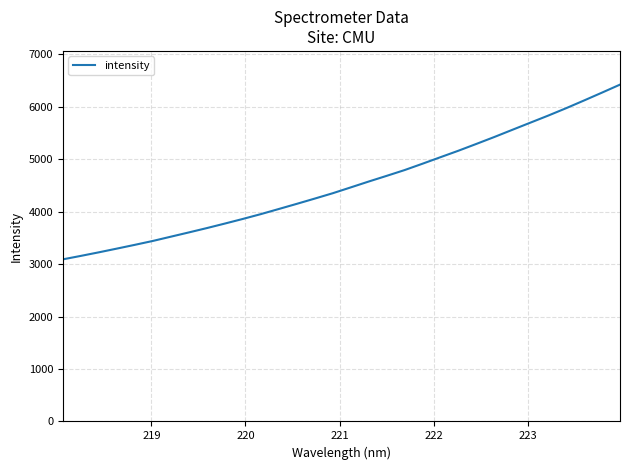

What is the maximum value shown in the chart?

6419.3